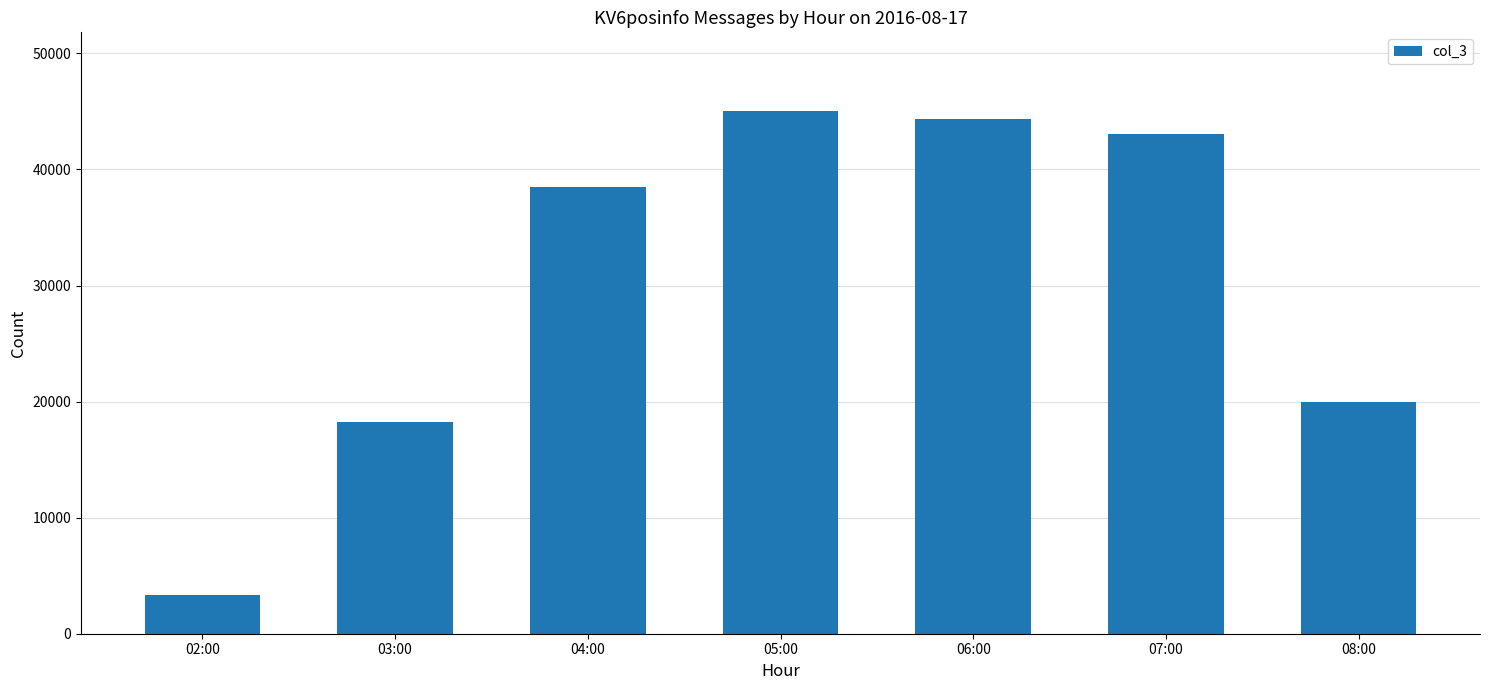

Reading right to left, what are all the values shown in this chart?

19951	43018	44388	45059	38505	18229	3345